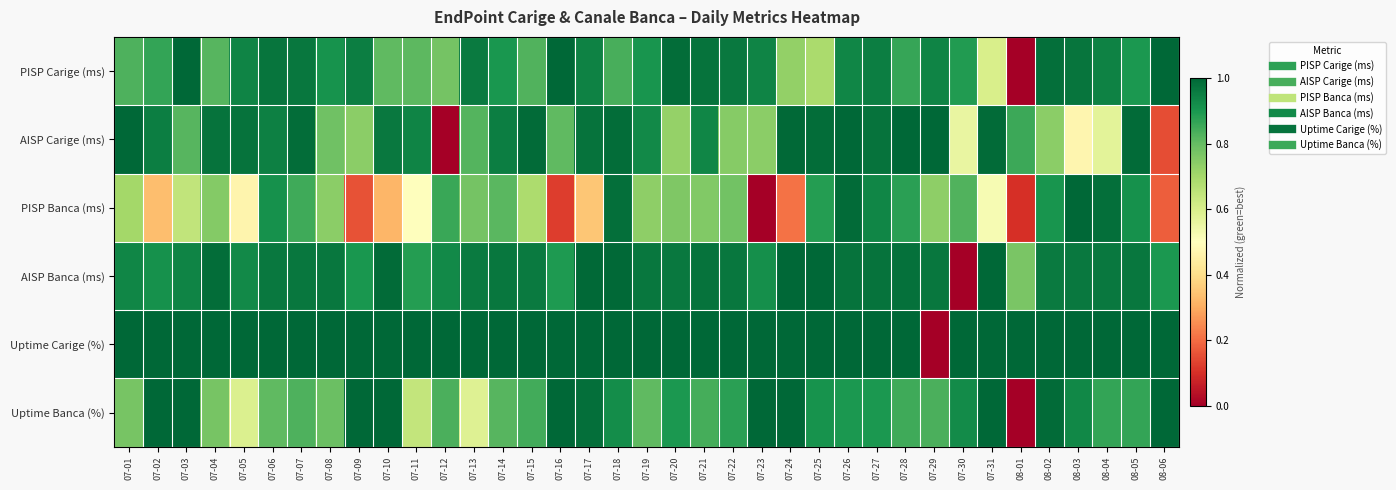

What is the difference between the highest and lowest values at 07-08?

0.3